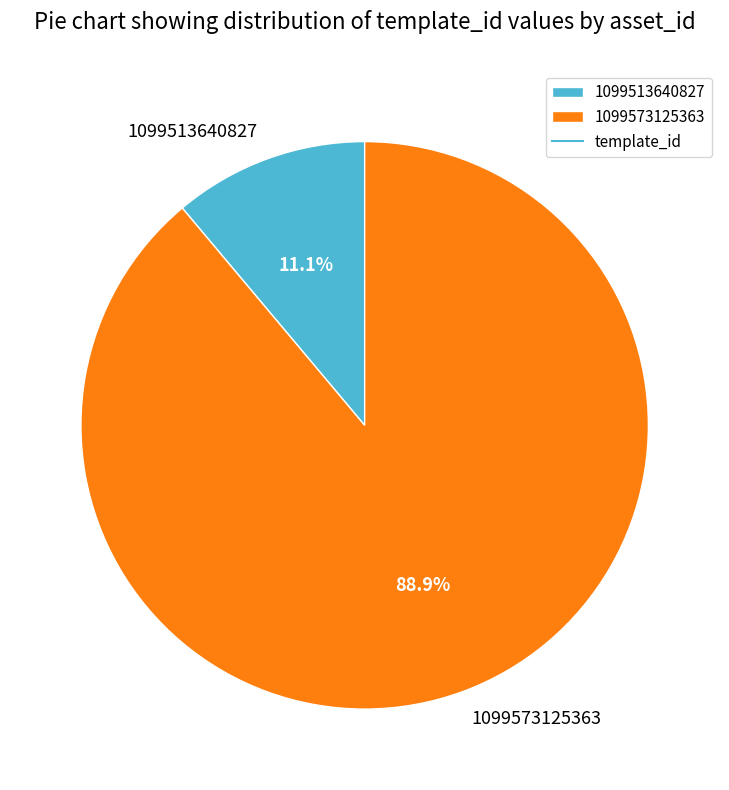

Which has a higher value, 1099573125363 or 1099513640827?

1099573125363